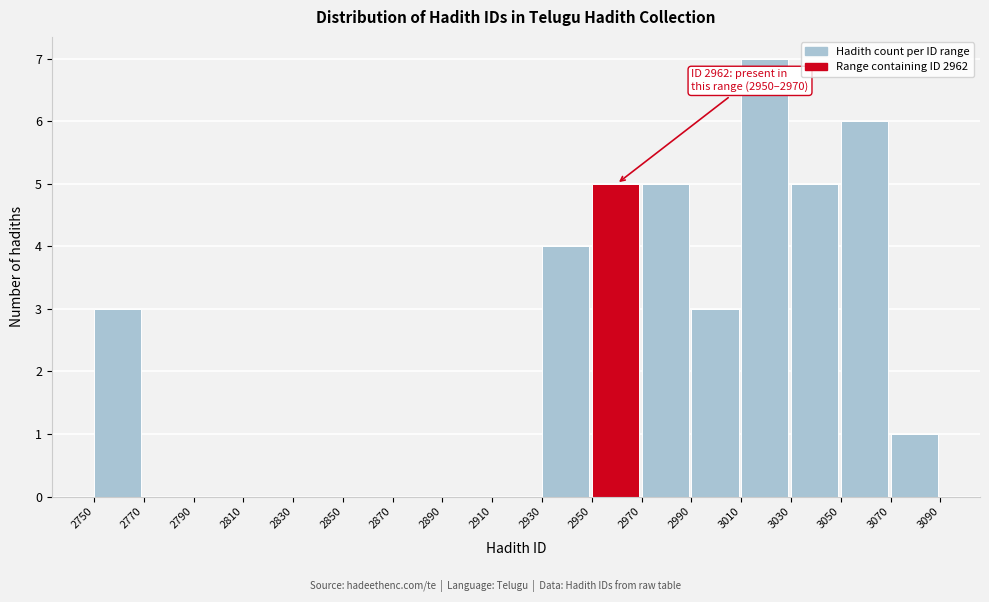

Over which range of the x-axis is the bar tallest?

3010 to 3030